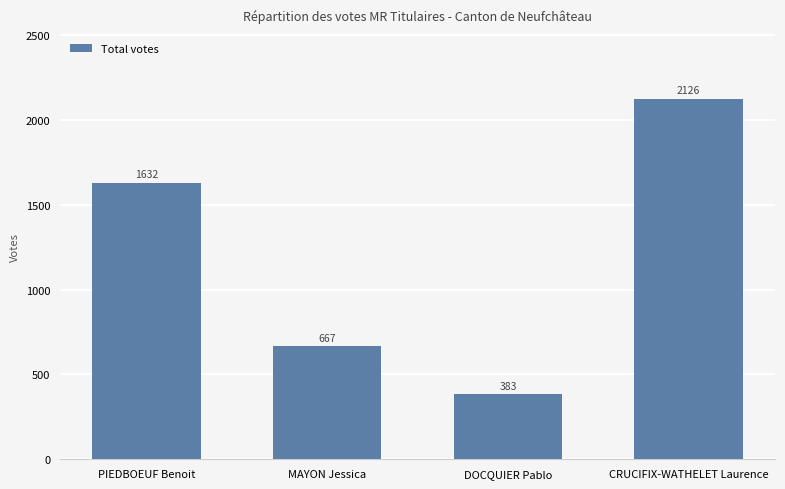

Is it true that the value at MAYON Jessica is 667?

True